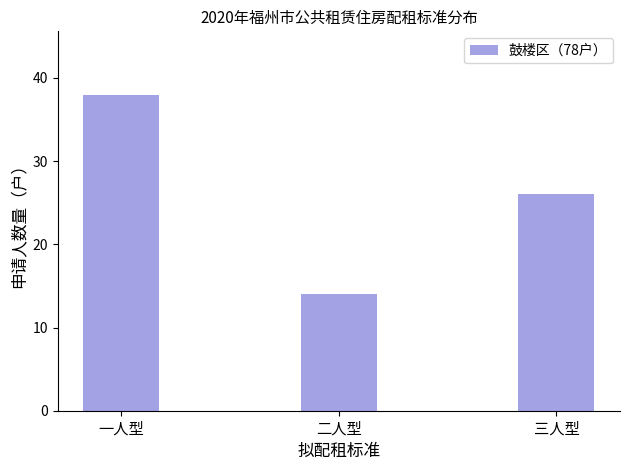

What is the ratio of the value at 二人型 to the value at 三人型?

0.5